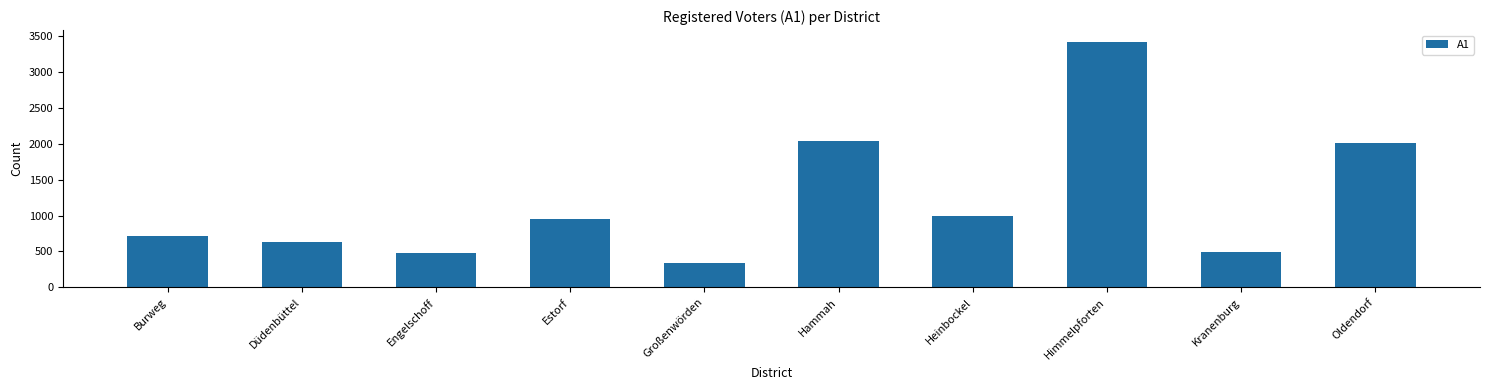

How many categories are shown in the chart?

10